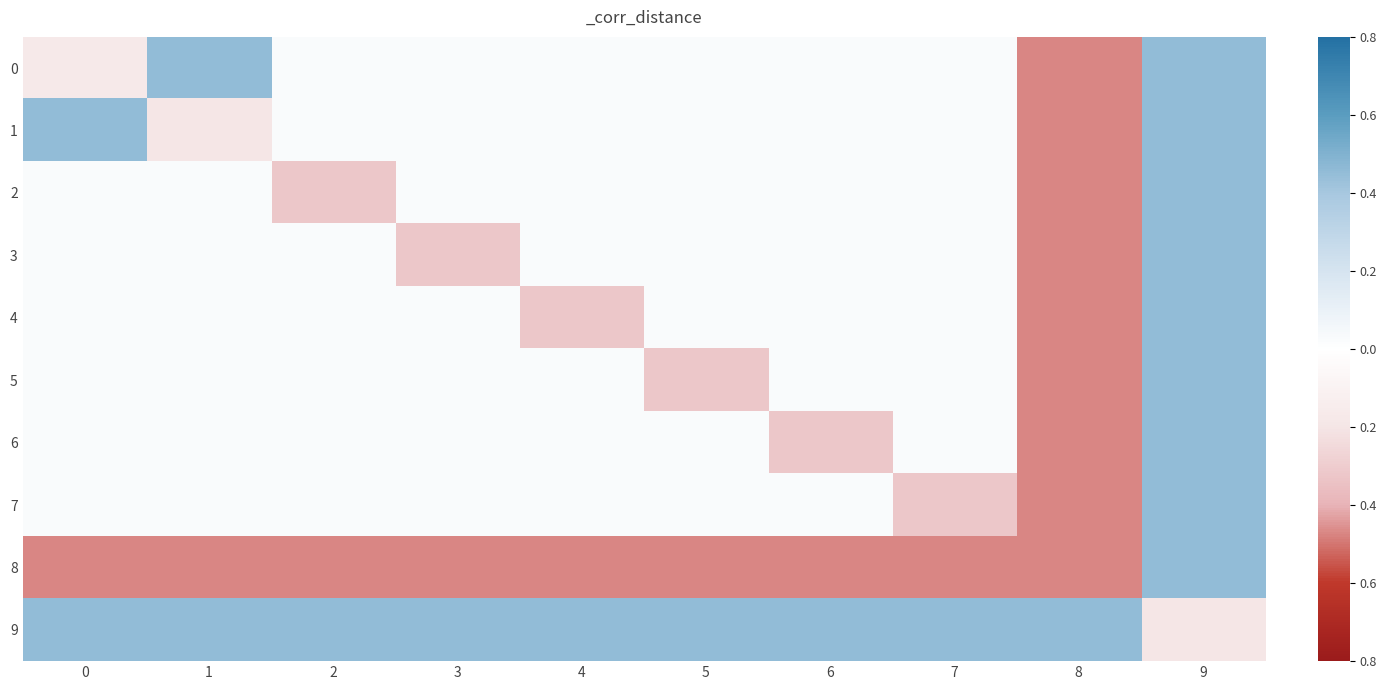

Which series changed the most between 0 and 2?

1